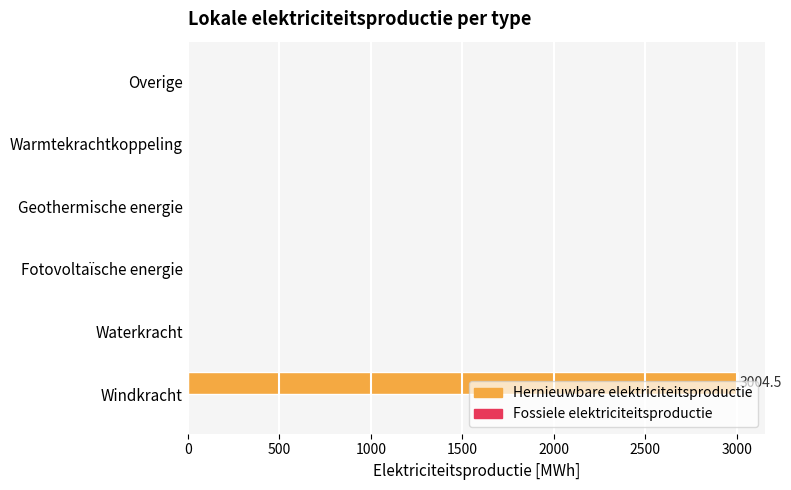

What is the greatest value displayed?

3004.5